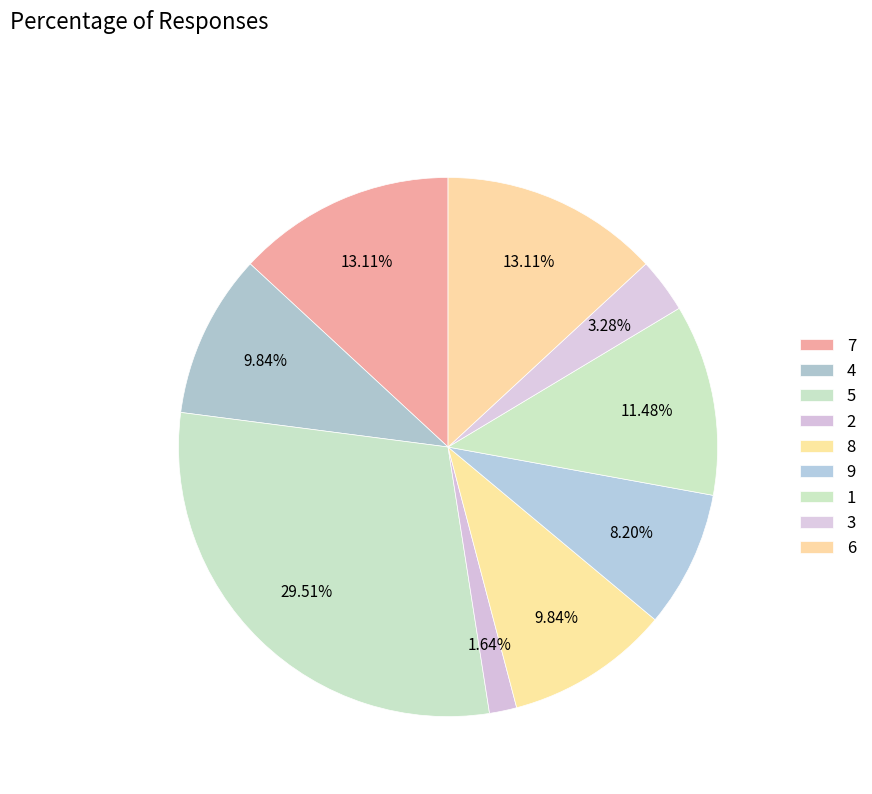

To the nearest percent, what portion does 8 represent?

10%